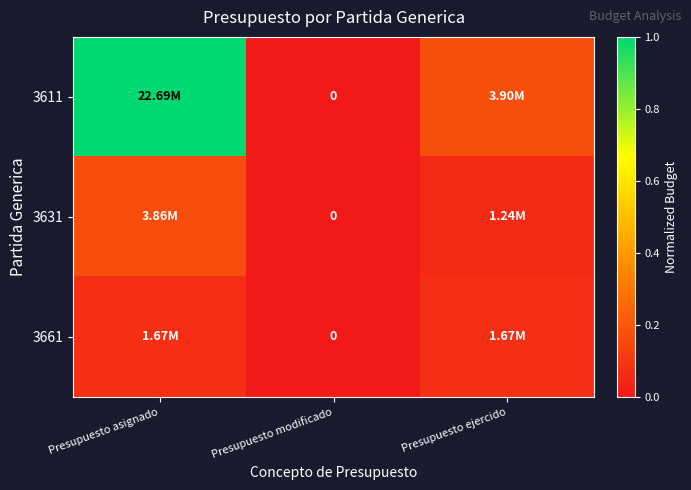

Rank the series at Presupuesto ejercido from lowest to highest value.

3631, 3661, 3611